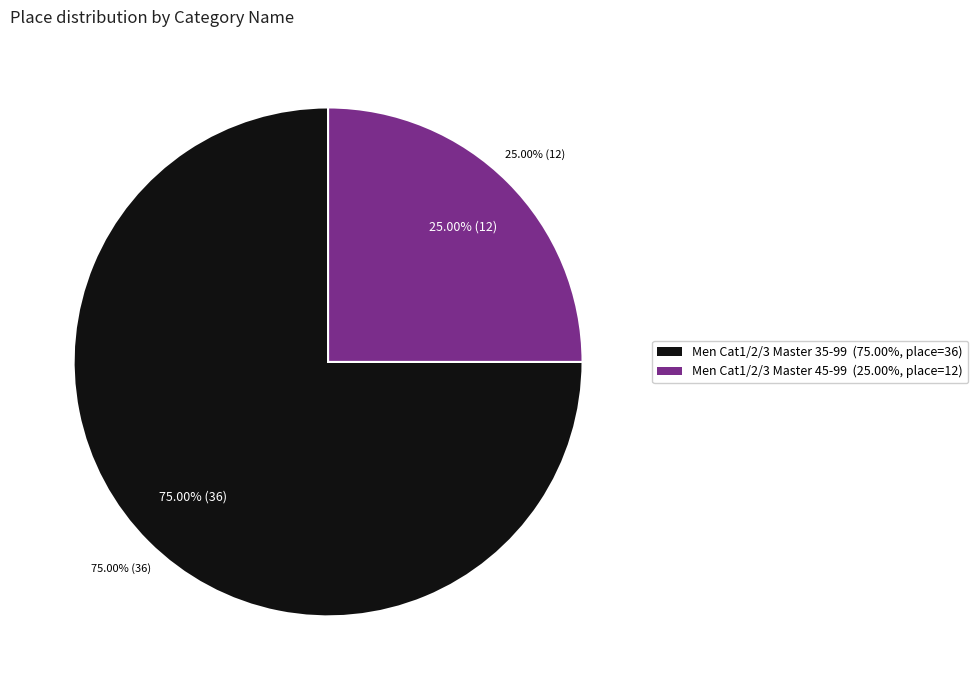

To the nearest percent, what is the difference between the Men Cat1/2/3 Master 45-99 and Men Cat1/2/3 Master 35-99 slice percentages?

50%